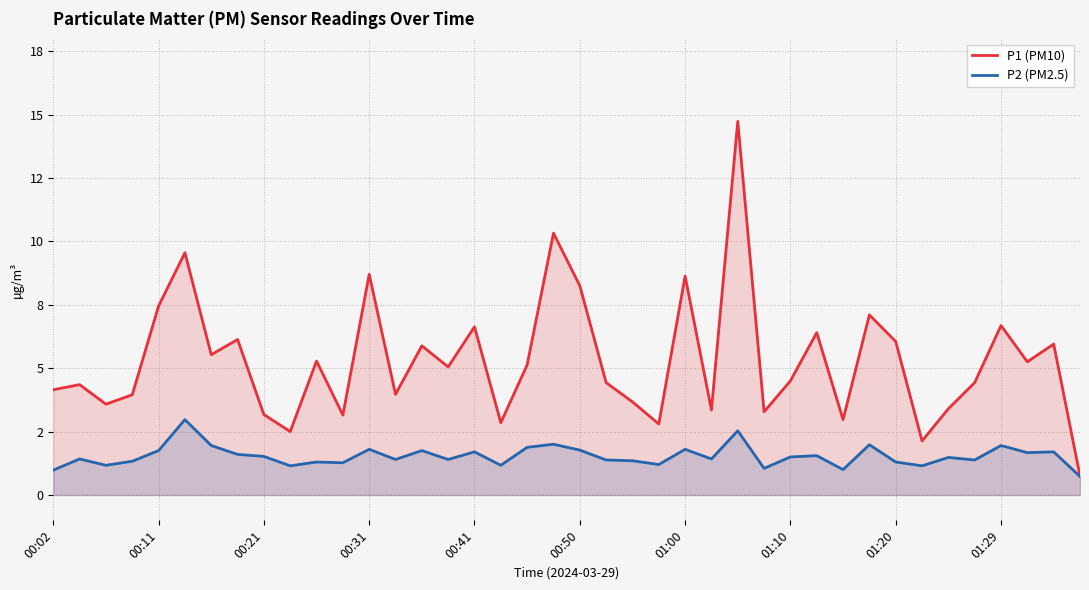

What is the difference between the P1 (PM10) values at 24 and 22?

5.0